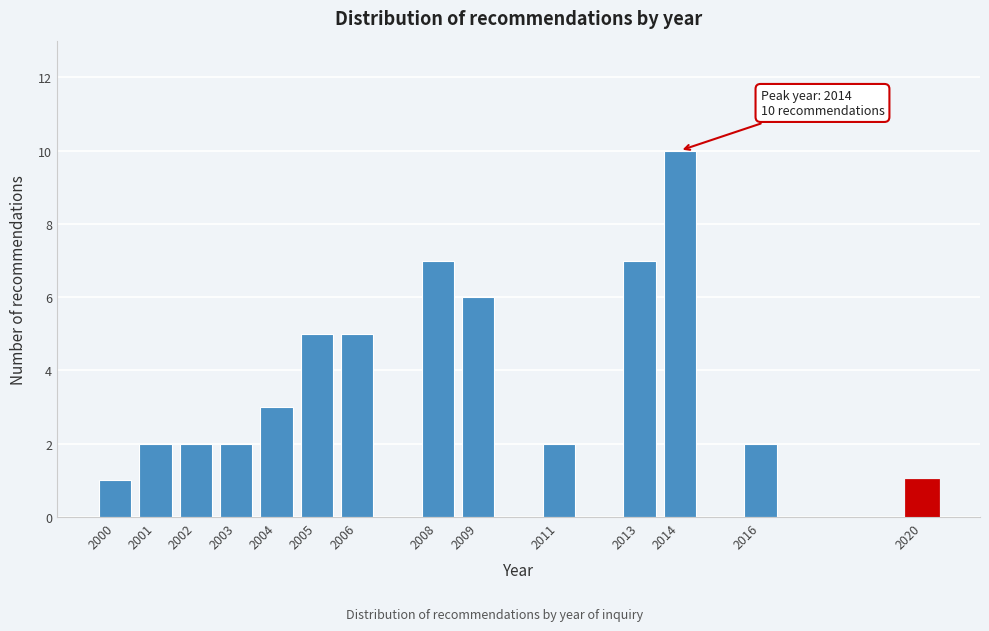

Reading left to right, what are all the values shown in this chart?

1	2	2	2	3	5	5	7	6	2	7	10	2	1